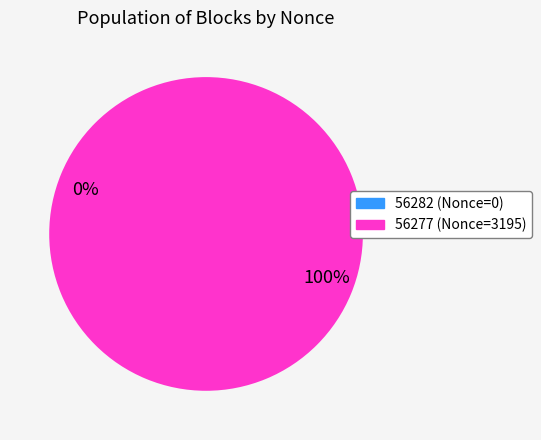

Count the number of slices in the pie.

2